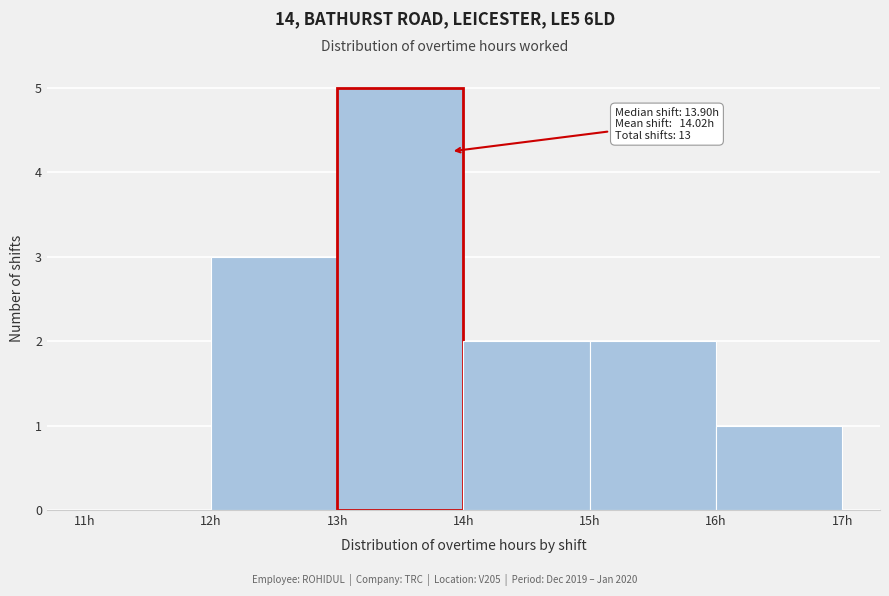

Over which range of the x-axis is the bar tallest?

13 to 14